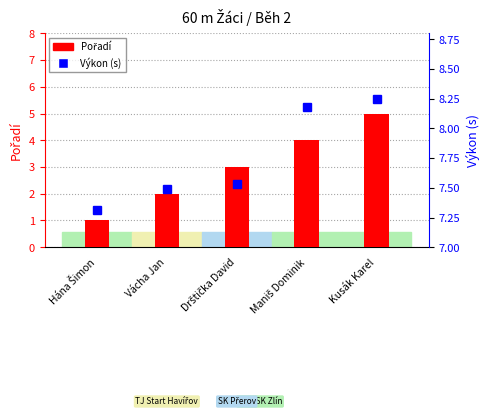

Reading right to left, extract all data points from this chart.

Pořadí: Kusák Karel=5.0	Maniš Dominik=4.0	Drštička David=3.0	Vácha Jan=2.0	Hána Šimon=1.0
Výkon (s): Kusák Karel=8.2	Maniš Dominik=8.2	Drštička David=7.5	Vácha Jan=7.5	Hána Šimon=7.3